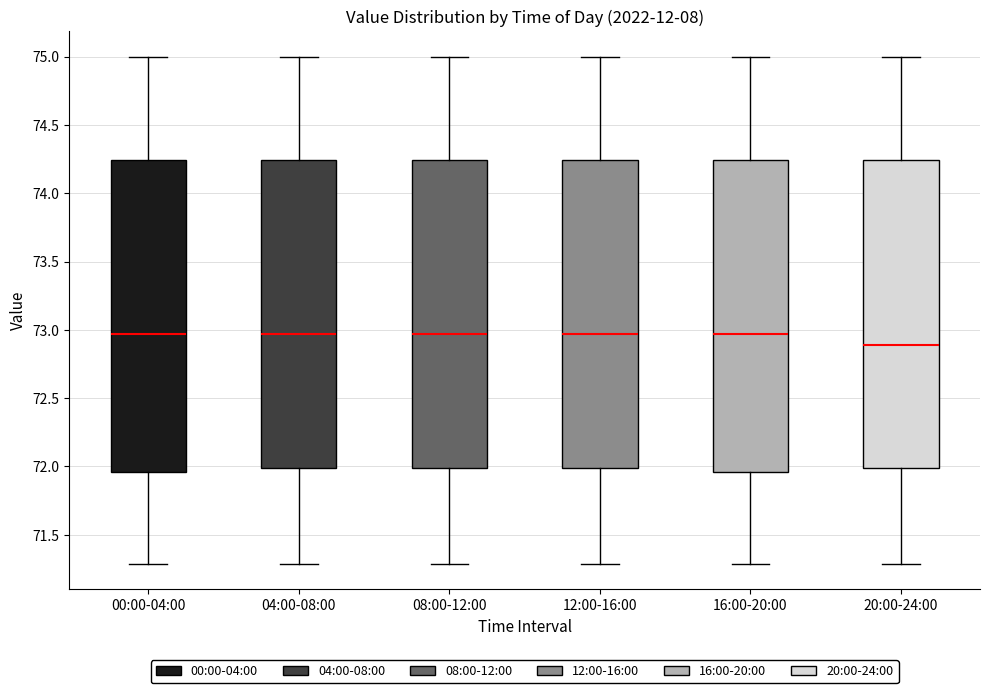

Reading left to right, transcribe this box plot: for each box, give where its median line is, the range the box spans, and where its two whiskers end, as read against the y-axis. The values are not printed on the chart, so give them approximately, as read against the axis.

00:00-04:00: median 72.95, box 71.95 to 74.25, whiskers 71.30 to 75.00
04:00-08:00: median 72.95, box 72.00 to 74.25, whiskers 71.30 to 75.00
08:00-12:00: median 72.95, box 72.00 to 74.25, whiskers 71.30 to 75.00
12:00-16:00: median 72.95, box 72.00 to 74.25, whiskers 71.30 to 75.00
16:00-20:00: median 72.95, box 71.95 to 74.25, whiskers 71.30 to 75.00
20:00-24:00: median 72.90, box 72.00 to 74.25, whiskers 71.30 to 75.00